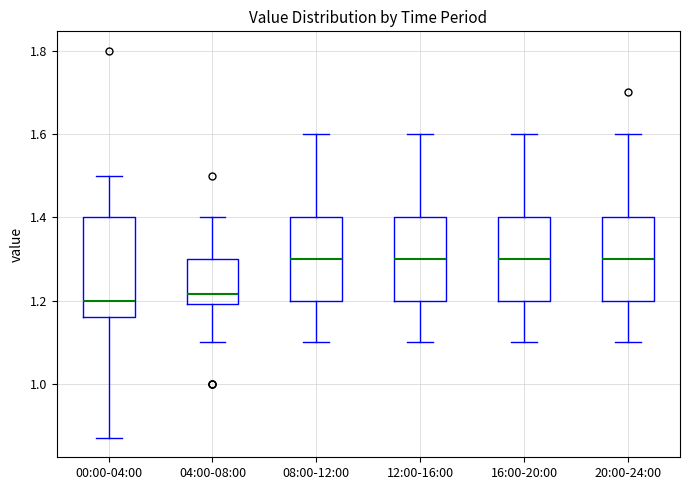

Reading left to right, read every box against the y-axis: the position of its median line, the range the box covers, and the ends of its whiskers. The values are not printed on the chart, so give them approximately, as read against the axis.

00:00-04:00: median 1.20, box 1.16 to 1.40, whiskers 0.88 to 1.50
04:00-08:00: median 1.22, box 1.20 to 1.30, whiskers 1.10 to 1.40
08:00-12:00: median 1.30, box 1.20 to 1.40, whiskers 1.10 to 1.60
12:00-16:00: median 1.30, box 1.20 to 1.40, whiskers 1.10 to 1.60
16:00-20:00: median 1.30, box 1.20 to 1.40, whiskers 1.10 to 1.60
20:00-24:00: median 1.30, box 1.20 to 1.40, whiskers 1.10 to 1.60